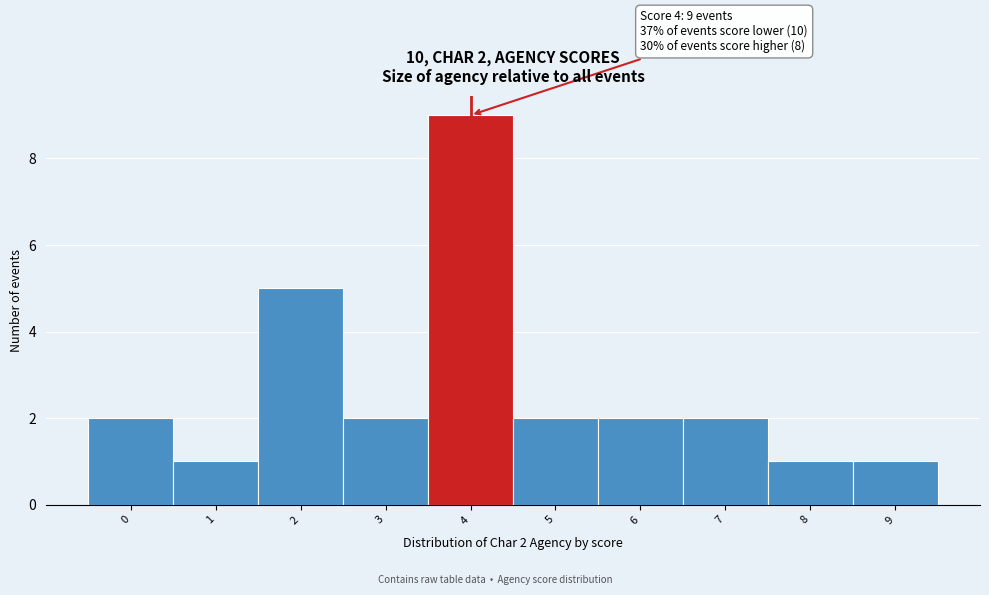

Over which range of the x-axis is the bar tallest?

3.5 to 4.5